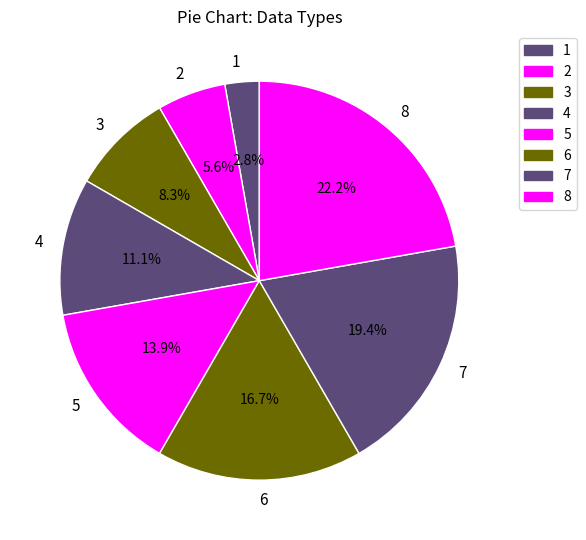

How many slices are in this pie chart?

8